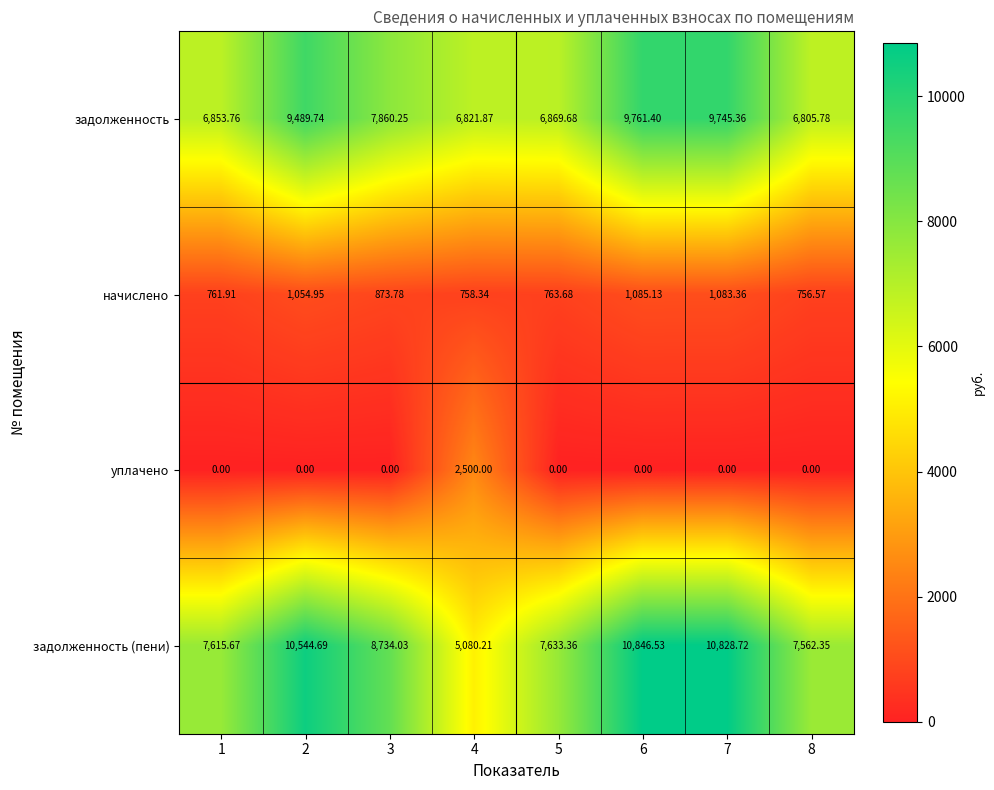

List the series in order of their peak value, highest first.

задолженность (пени), задолженность, уплачено, начислено